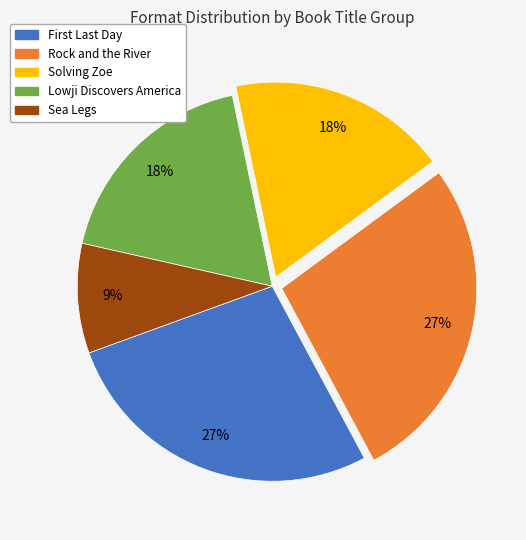

Is there a majority slice in this chart?

No